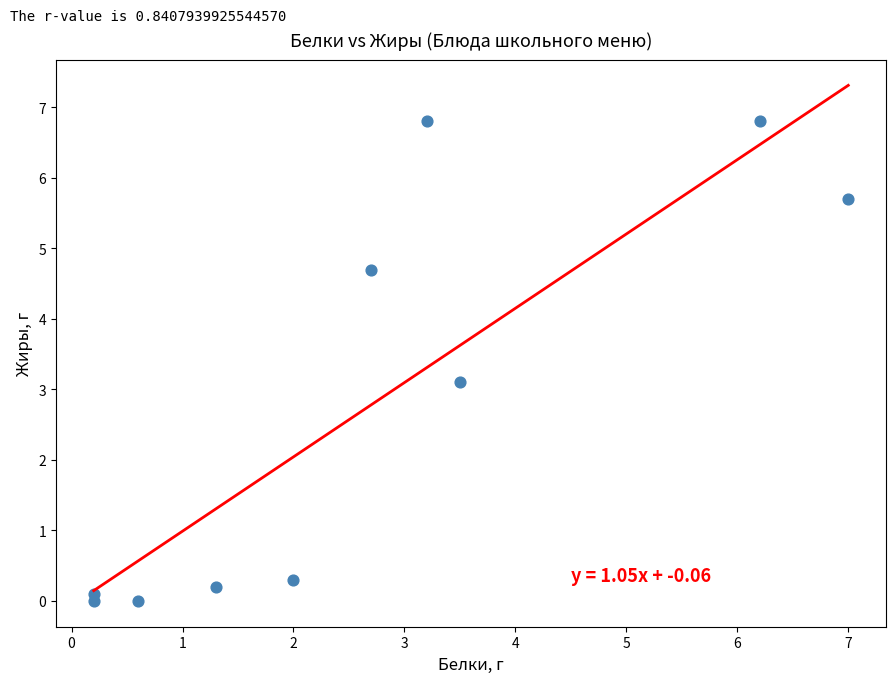

What is the range of X values (max minus min)?

6.8